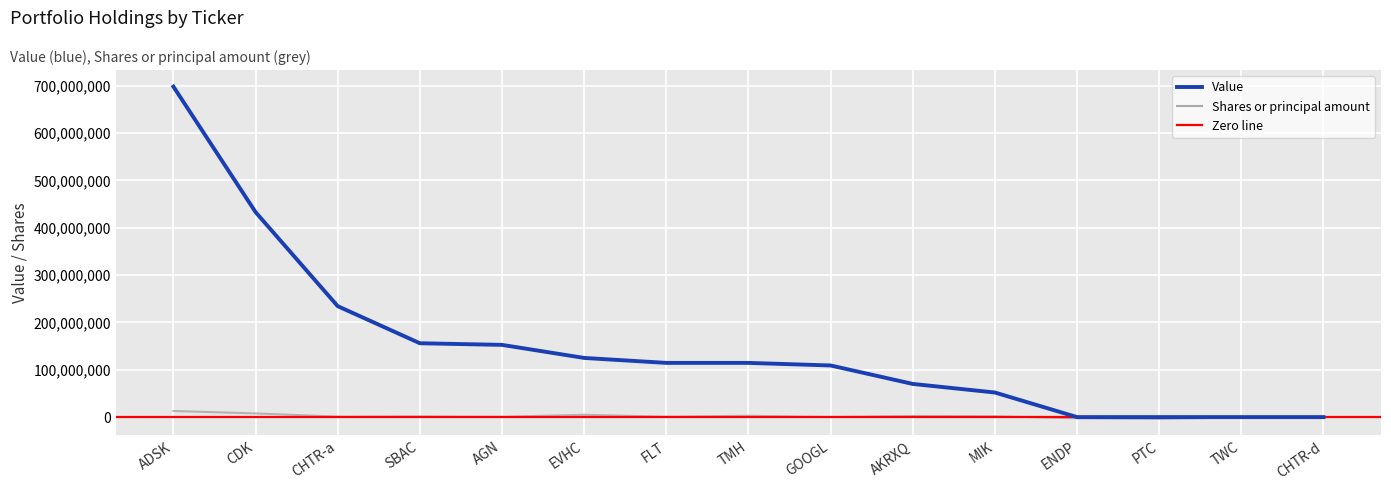

Which series has the largest total across all categories?

Value